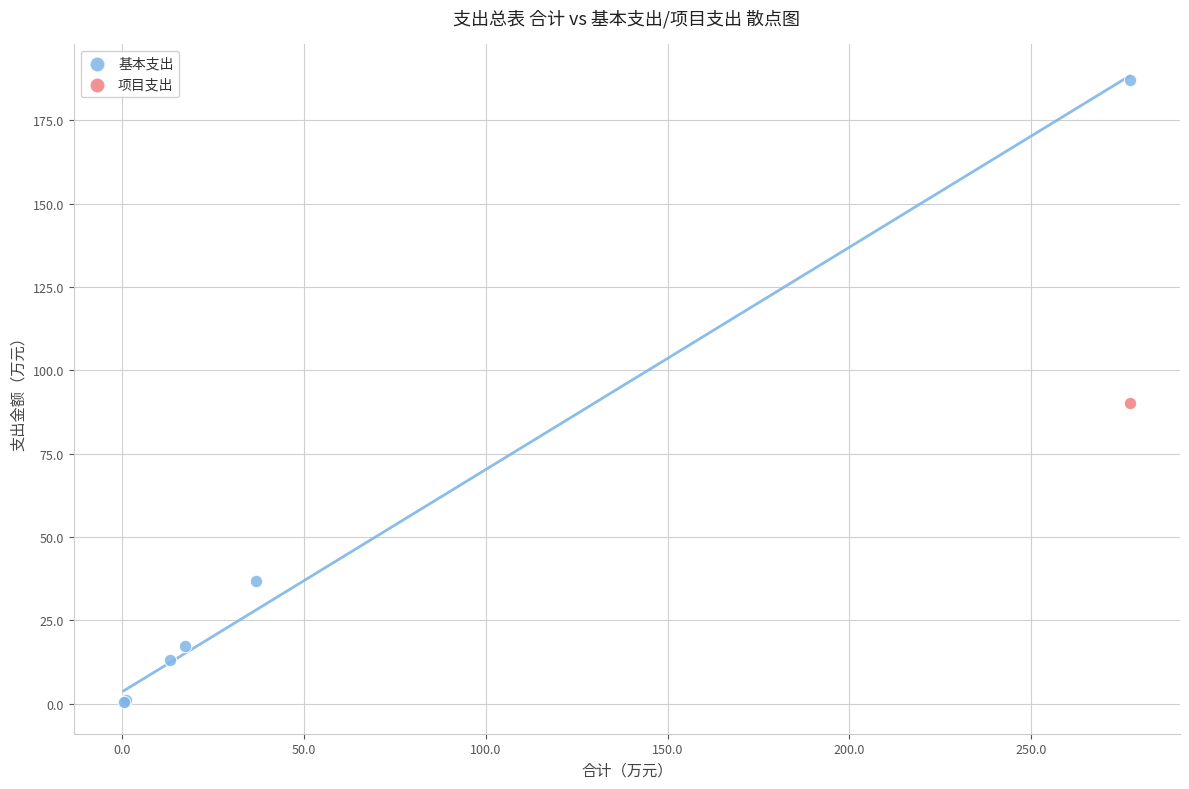

What are all the series names shown in the legend?

基本支出, 项目支出